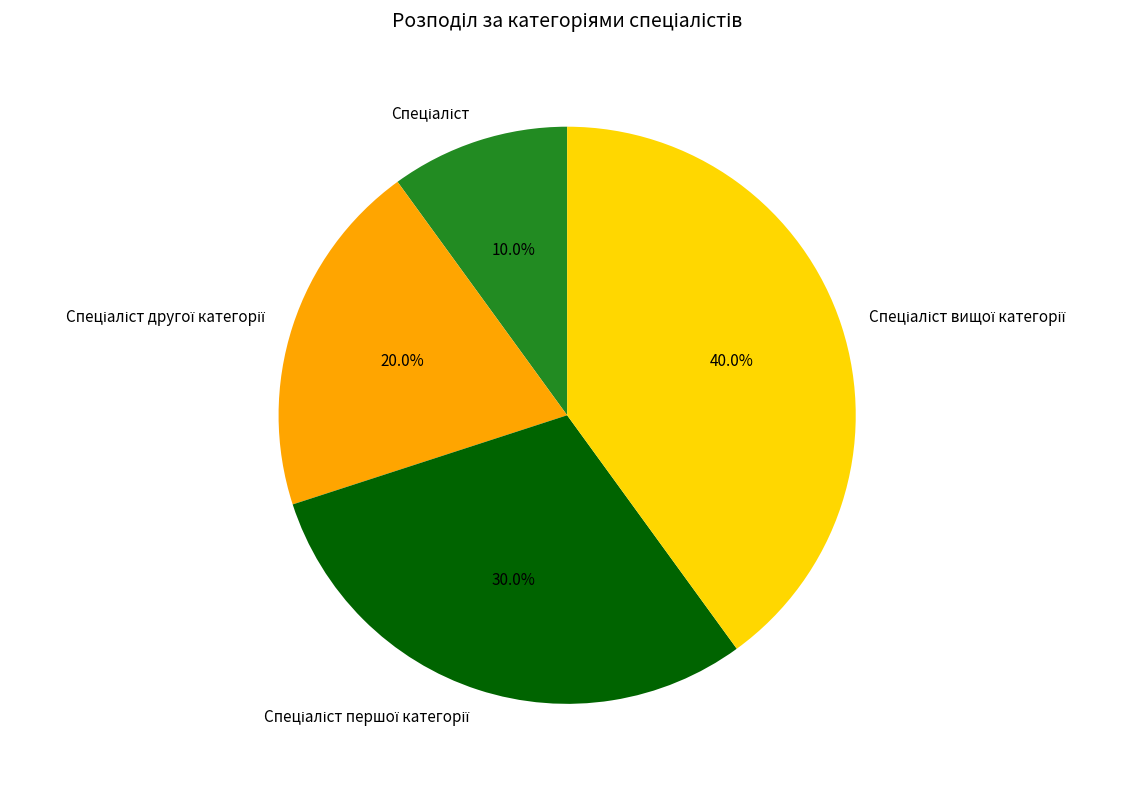

Count the number of slices in the pie.

4